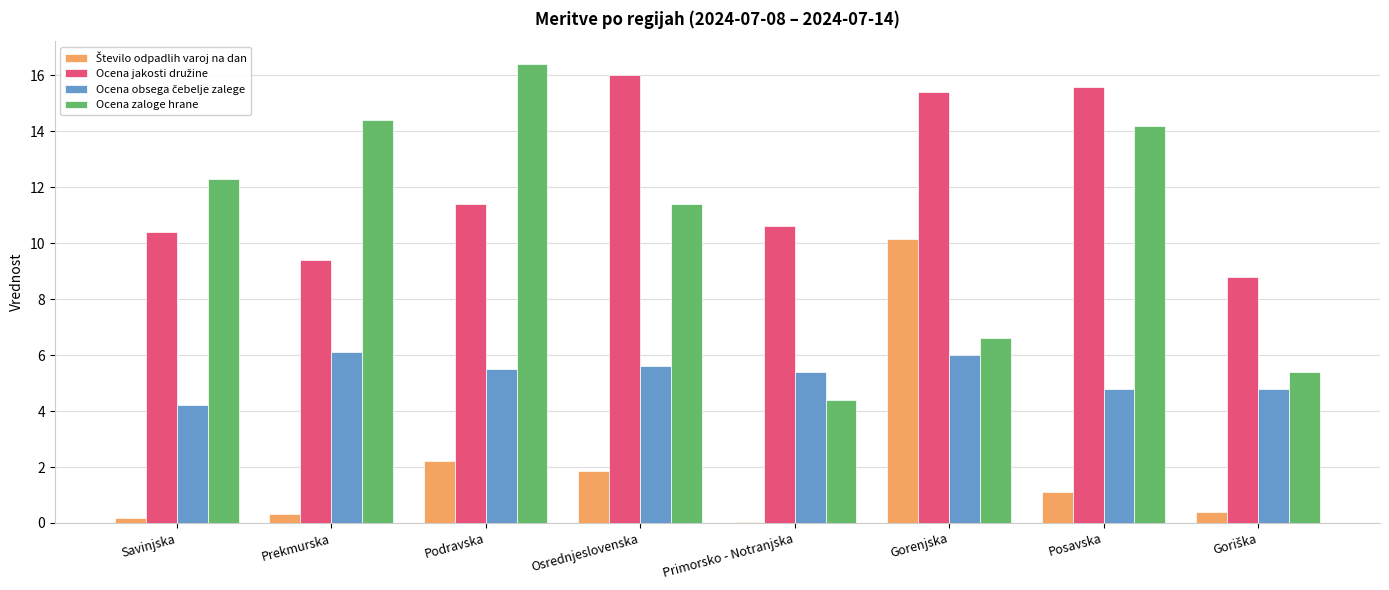

Is it true that Ocena zaloge hrane equals 14.4 at Prekmurska?

True